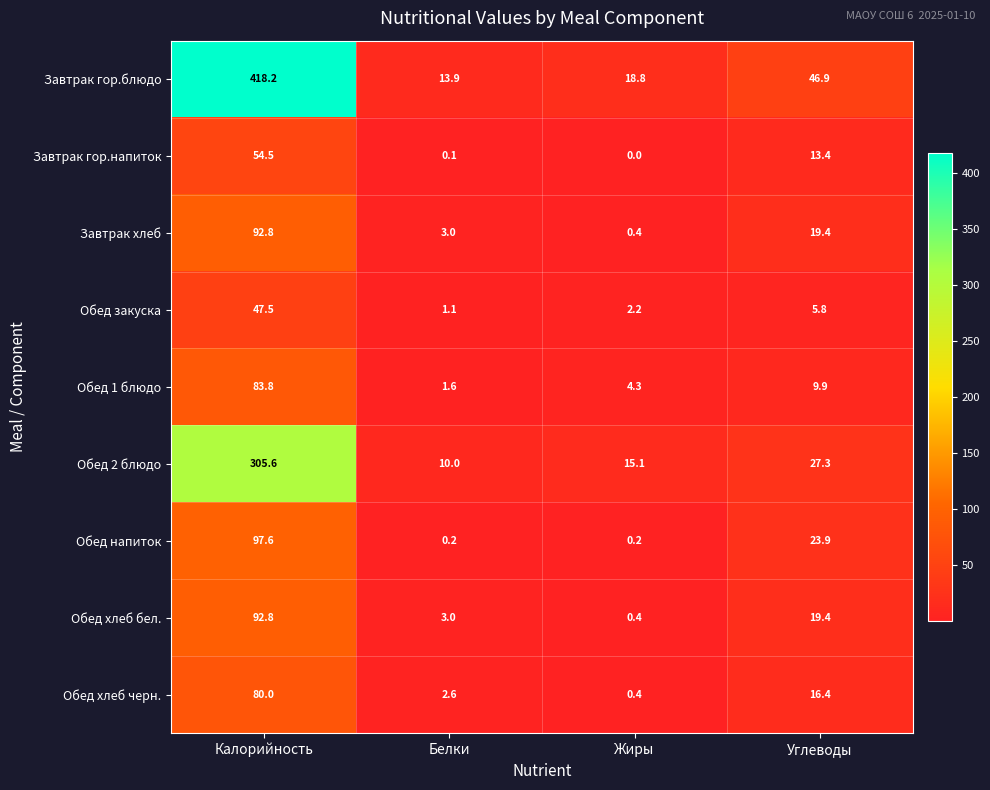

Is it true that Обед хлеб бел. equals 3.0 at Белки?

True